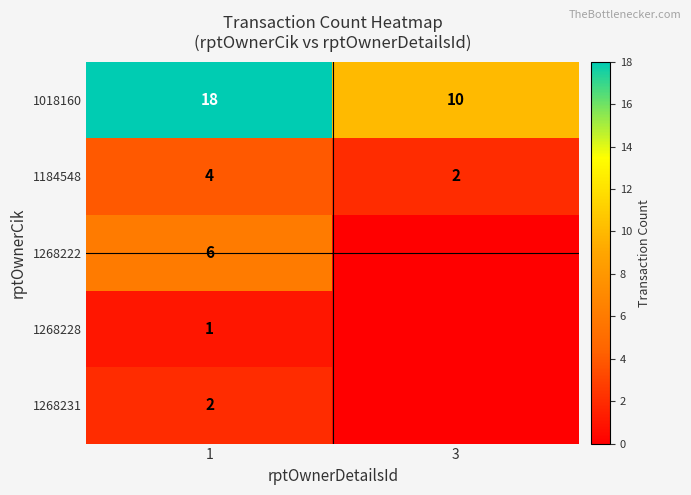

At which label does 1018160 reach its minimum?

3